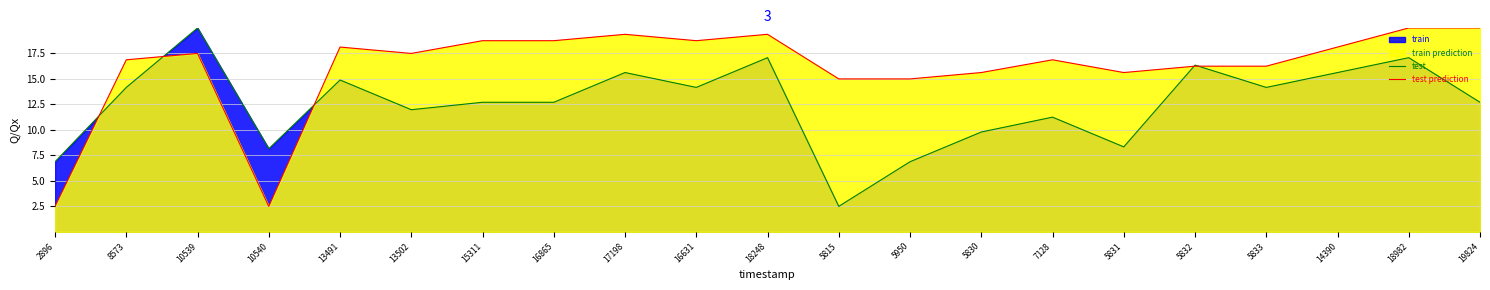

Rank the series by their average value, from lowest to highest.

test, test prediction